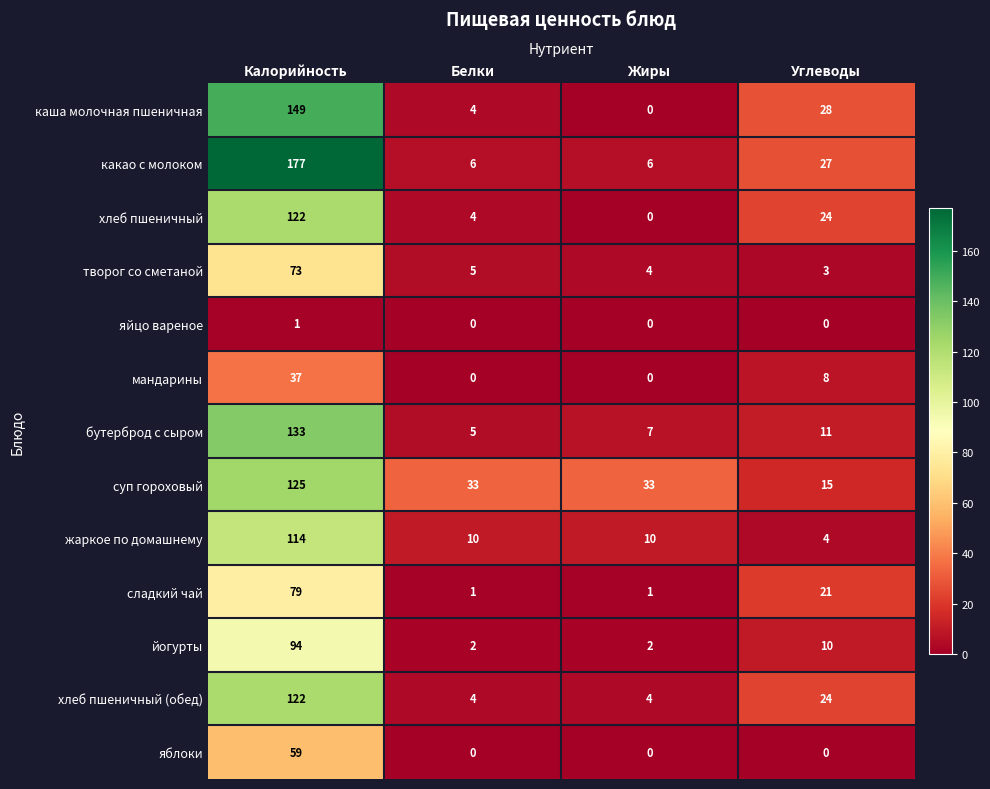

How many values in the яйцо вареное series exceed 0?

1